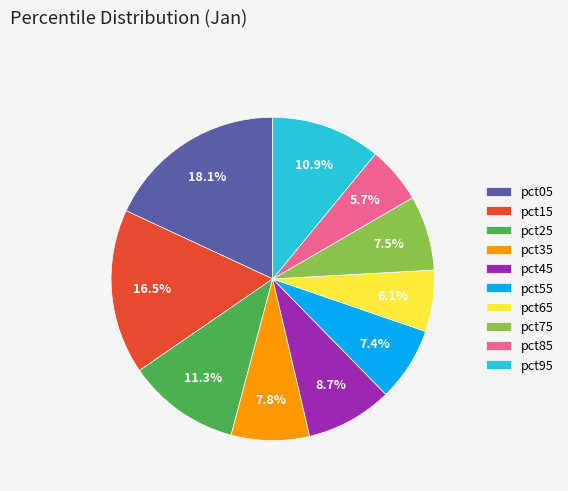

Combined, do pct25 and pct35 account for over 50%?

No